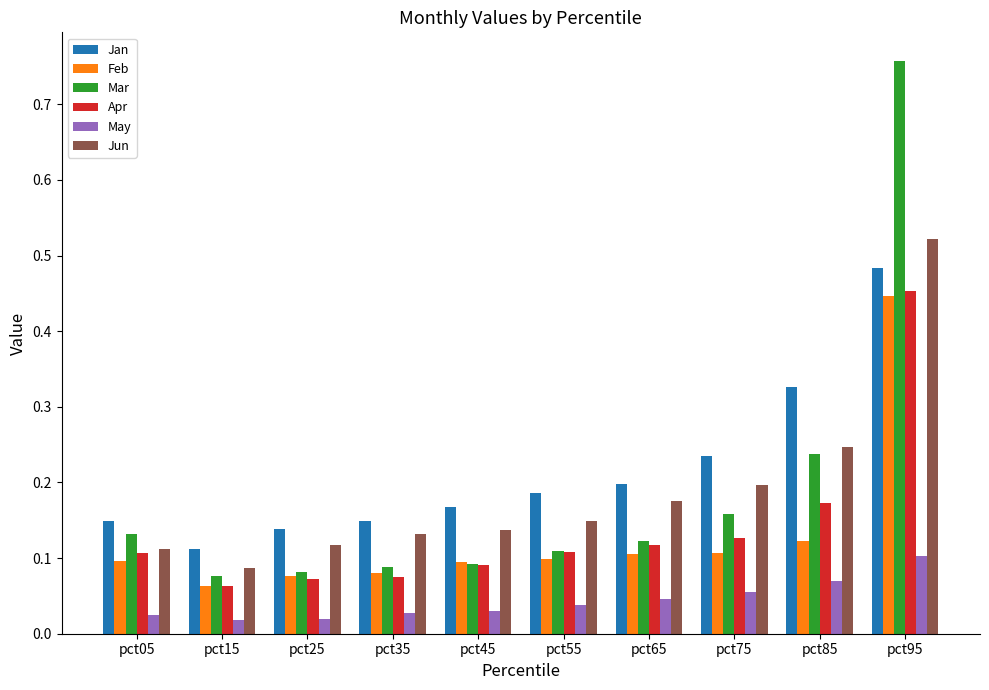

At which category does the chart reach its peak across all series?

pct95